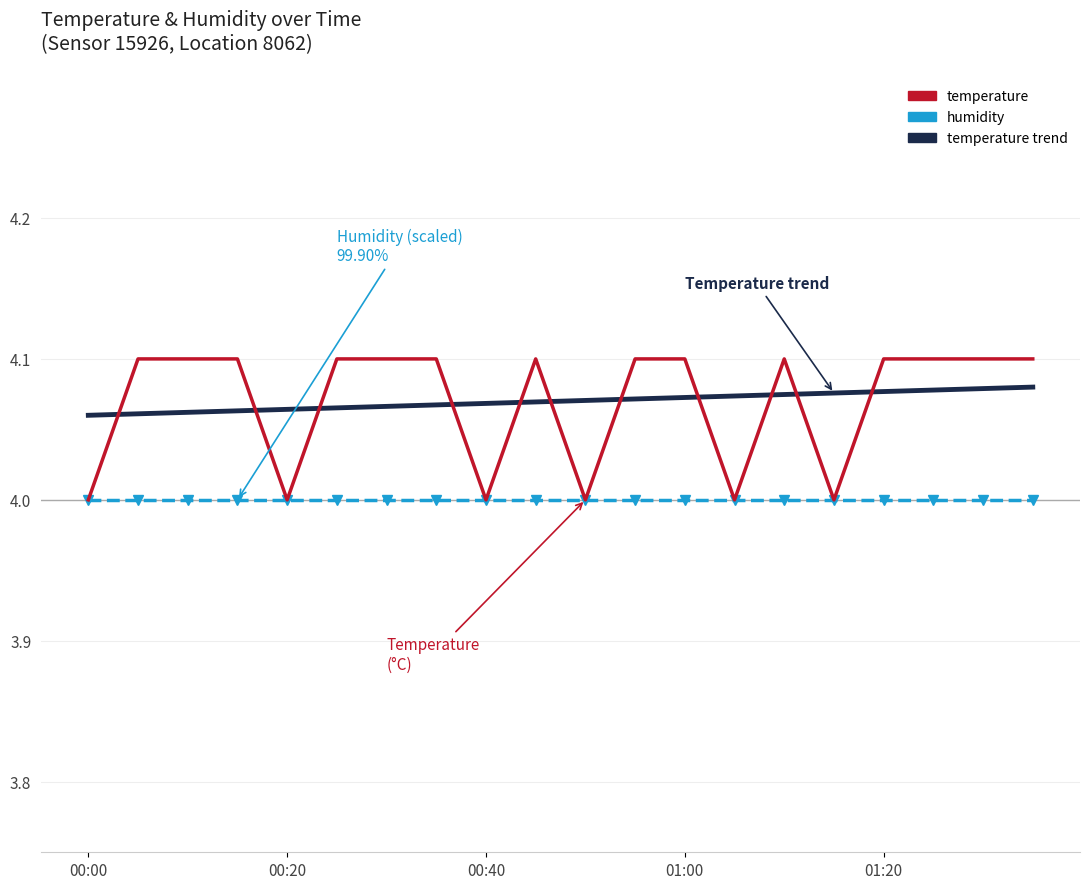

What is the lowest value of the humidity series?

4.0